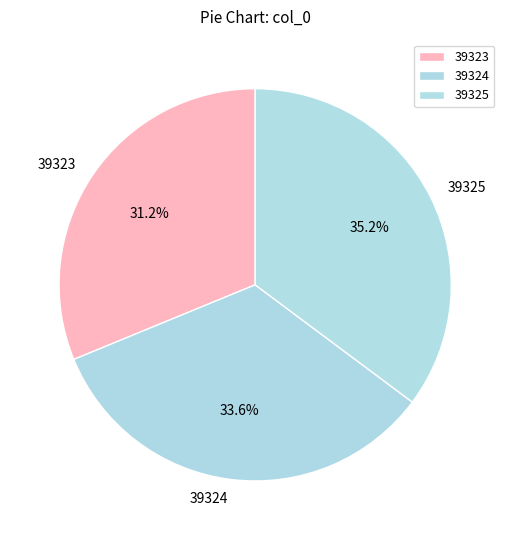

Which category has the biggest portion of the pie?

39325